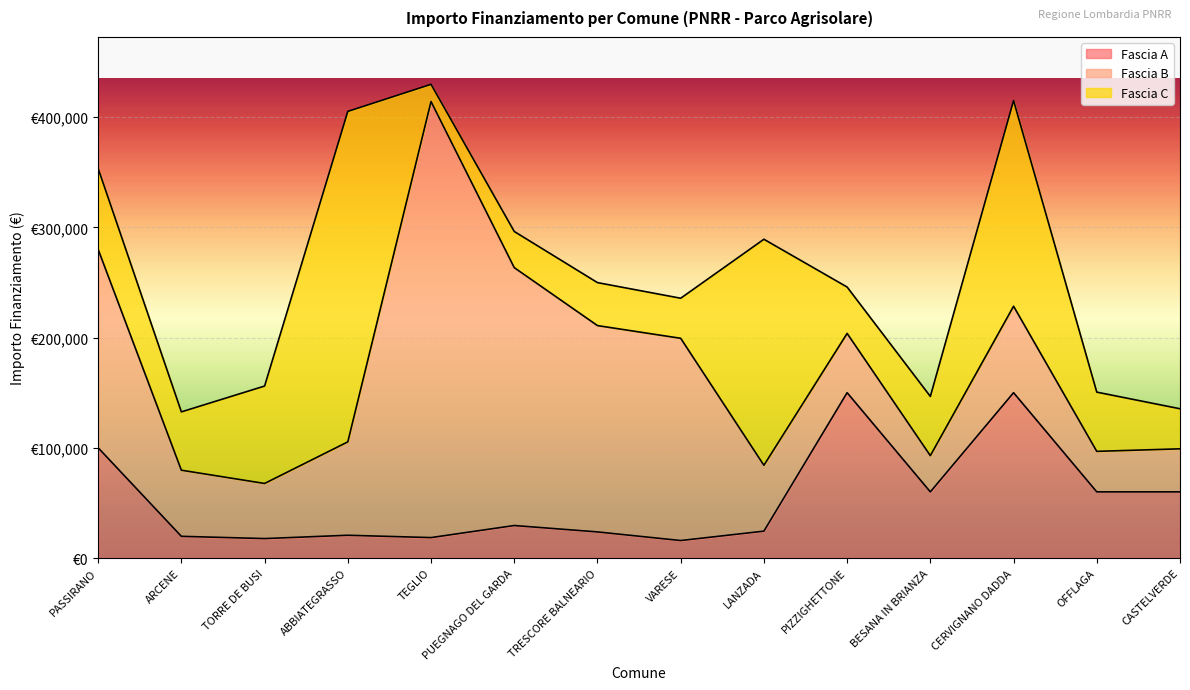

What is the difference between the highest and lowest values at PASSIRANO?

106560.0